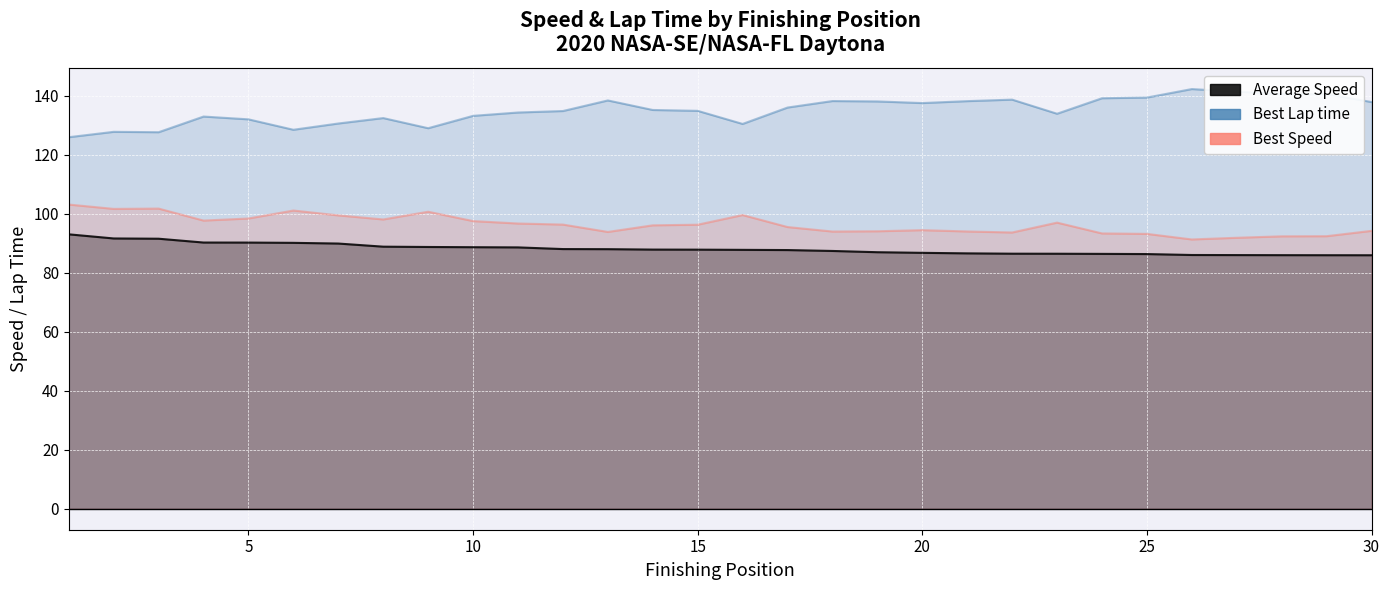

What is the difference between the maximum and second lowest values in the Average Speed series?

7.1